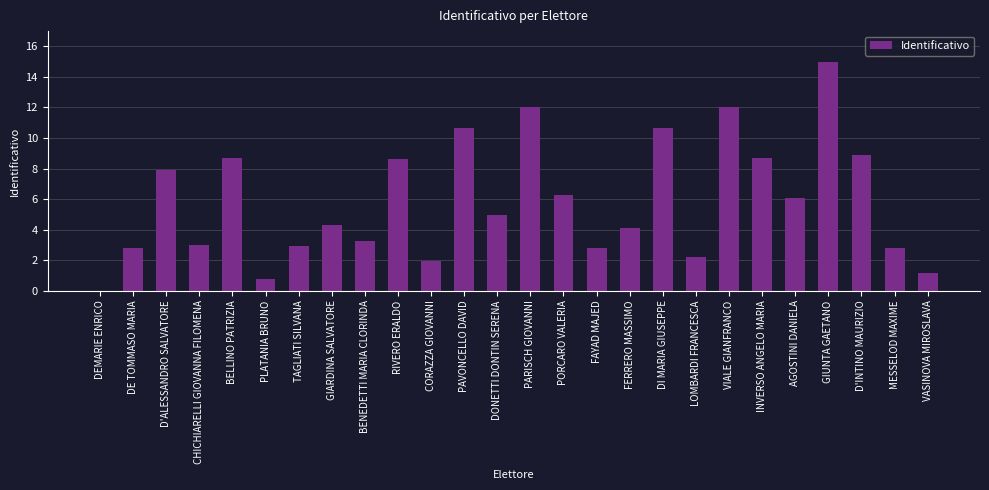

Where does the data first go above 4?

D'ALESSANDRO SALVATORE